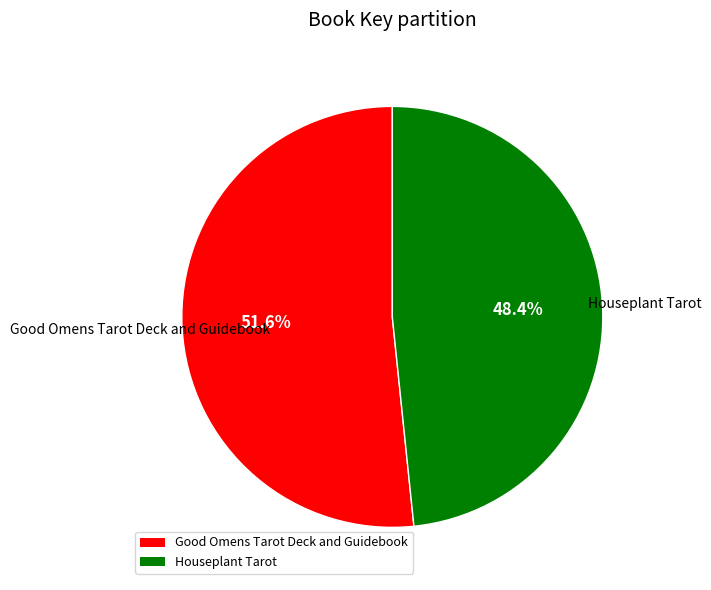

True or false: Good Omens Tarot Deck and Guidebook accounts for 52% of the total.

True